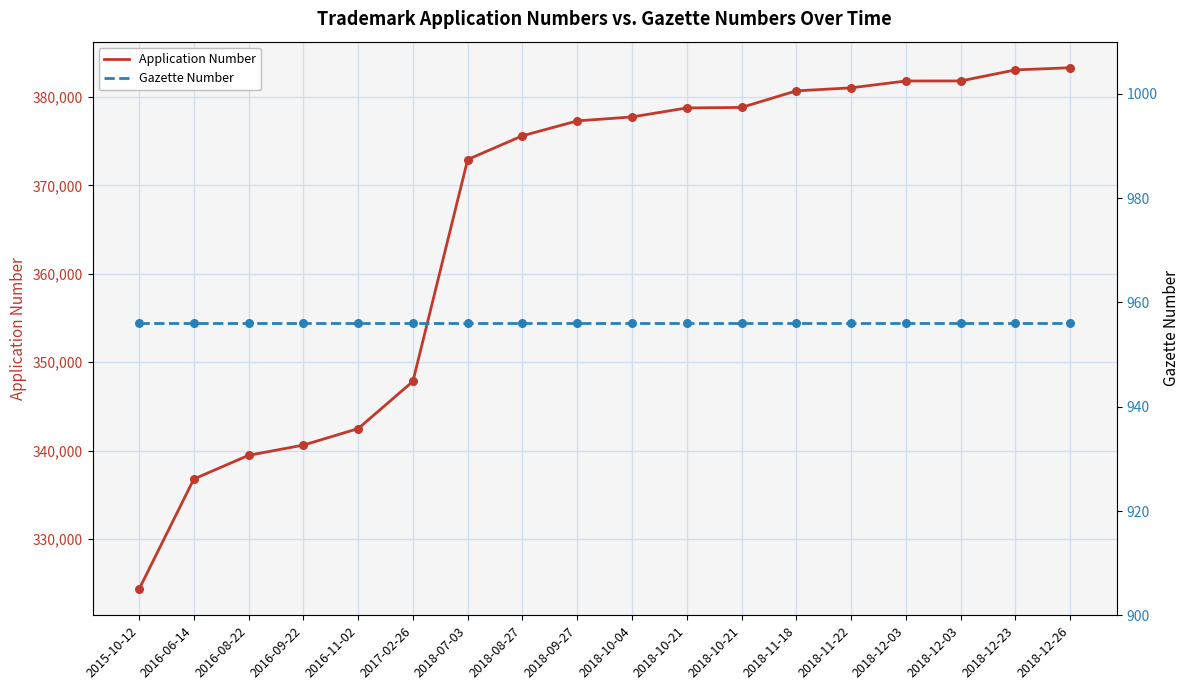

Which series contains the lowest Y value?

Gazette Number